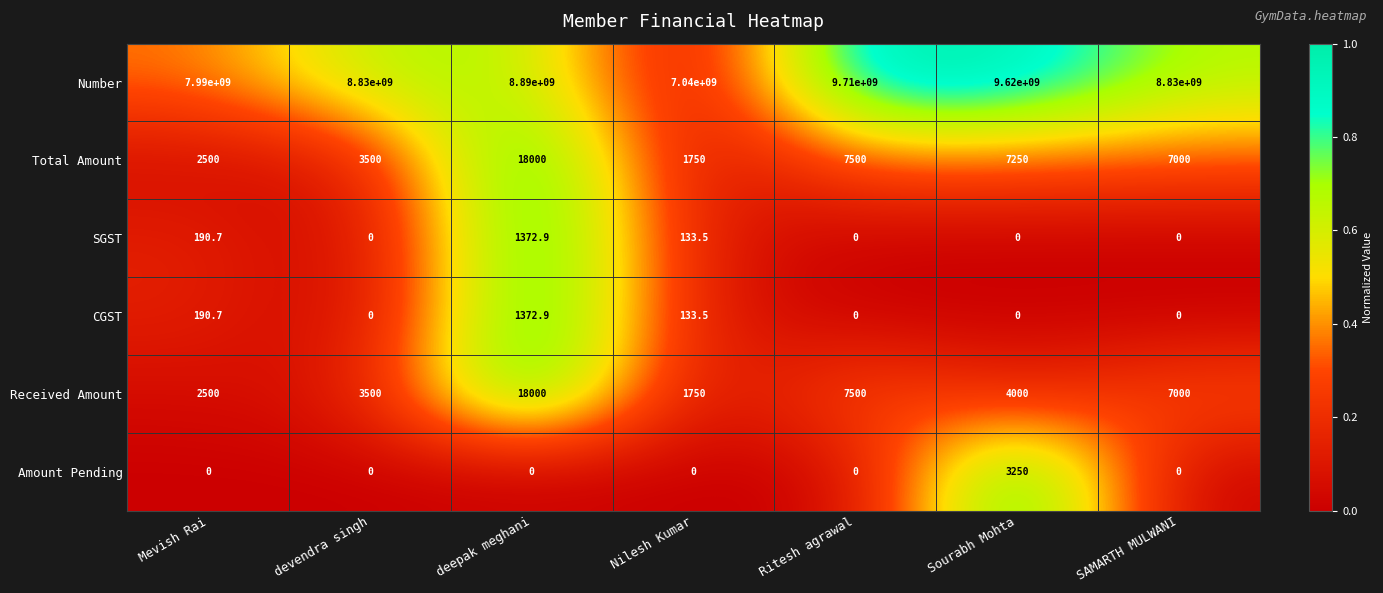

At which category is the sum across all series the highest?

Ritesh agrawal